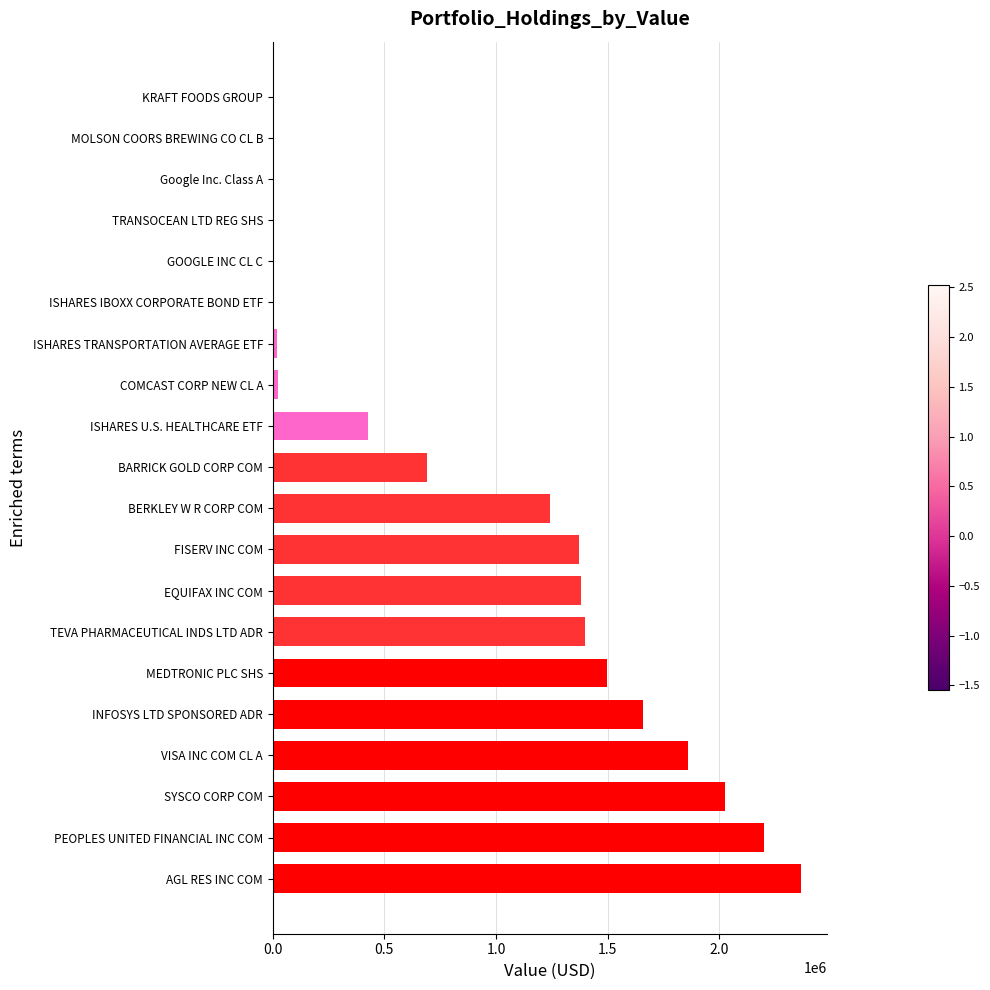

What is the sum of all values?

18146000